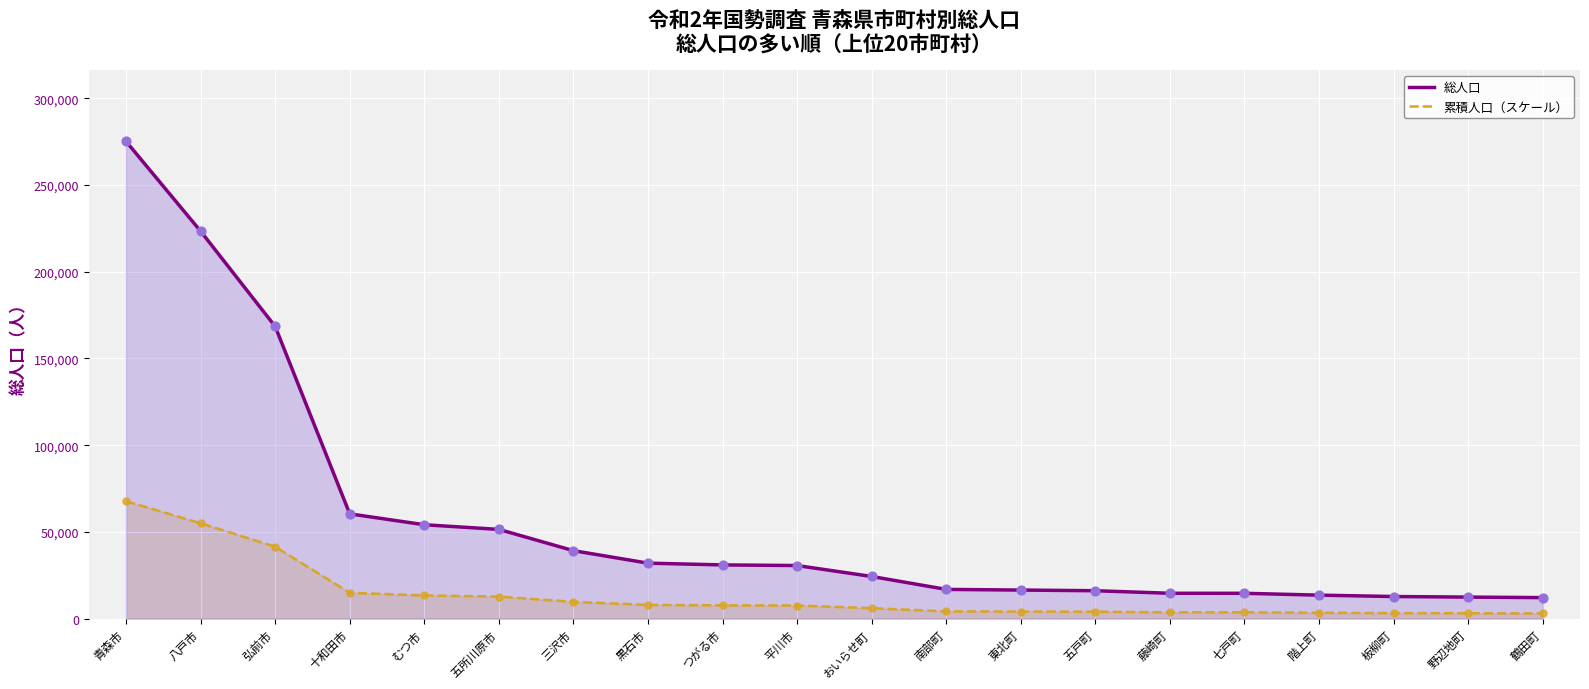

What is the total value across all series at 八戸市?

278364.0